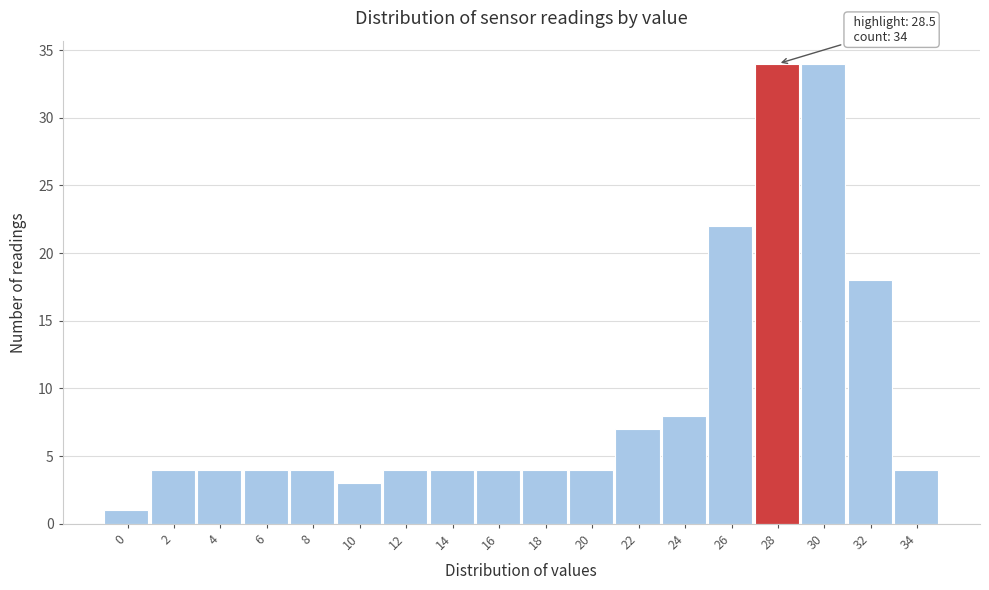

Reading left to right, list all the values displayed in this chart.

1	4	4	4	4	3	4	4	4	4	4	7	8	22	34	34	18	4